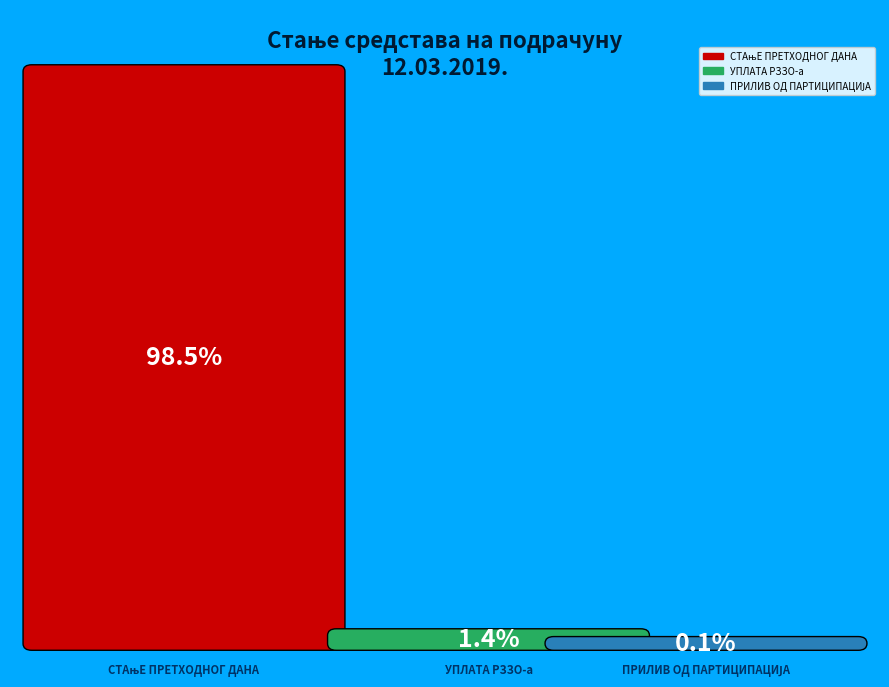

To the nearest percent, what is the combined percentage of УПЛАТА РЗЗО-а and ПРИЛИВ ОД ПАРТИЦИПАЦИЈА?

1%